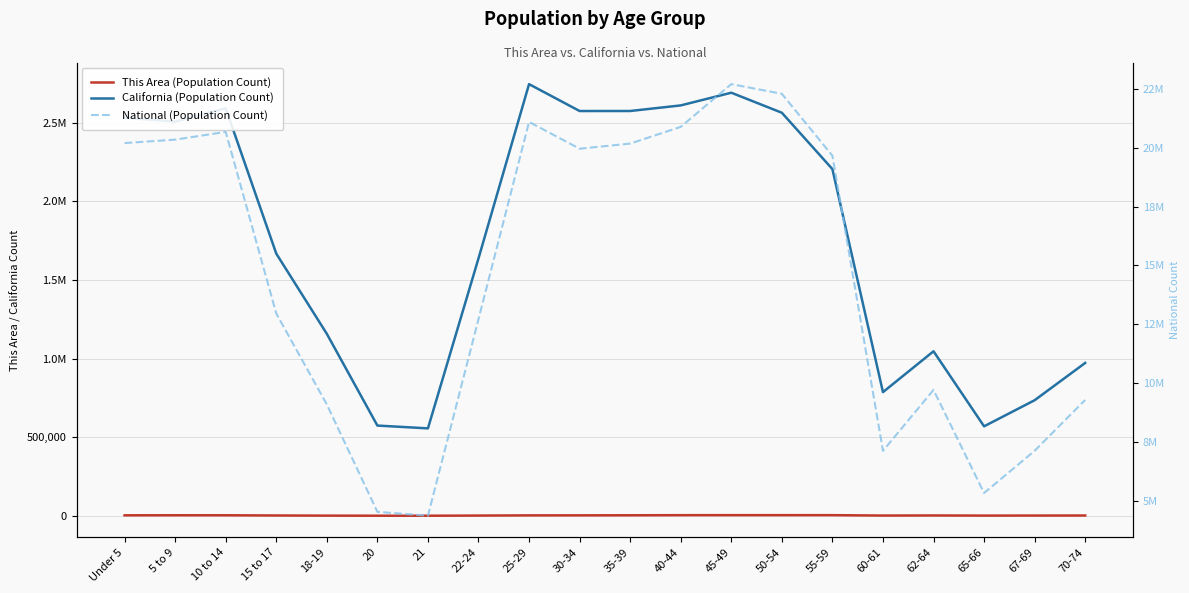

Reading left to right, transcribe all the data shown in this chart.

This Area (Population Count): Under 5=3079	5 to 9=3408	10 to 14=3285	15 to 17=1997	18-19=999	20=510	21=418	22-24=1428	25-29=2655	30-34=2856	35-39=3286	40-44=3946	45-49=4126	50-54=4130	55-59=4001	60-61=1541	62-64=2116	65-66=1223	67-69=1506	70-74=1777
California (Population Count): Under 5=2531333	5 to 9=2505839	10 to 14=2590930	15 to 17=1666938	18-19=1157002	20=573642	21=555775	22-24=1636532	25-29=2744409	30-34=2573468	35-39=2573579	40-44=2609131	45-49=2689819	50-54=2562552	55-59=2204296	60-61=786276	62-64=1045921	65-66=568817	67-69=734741	70-74=971778
National (Population Count): Under 5=20201362	5 to 9=20348657	10 to 14=20677194	15 to 17=12954254	18-19=9086089	20=4519129	21=4354294	22-24=12712576	25-29=21101849	30-34=19962099	35-39=20179642	40-44=20890964	45-49=22708591	50-54=22298125	55-59=19664805	60-61=7113727	62-64=9704197	65-66=5319902	67-69=7115361	70-74=9278166